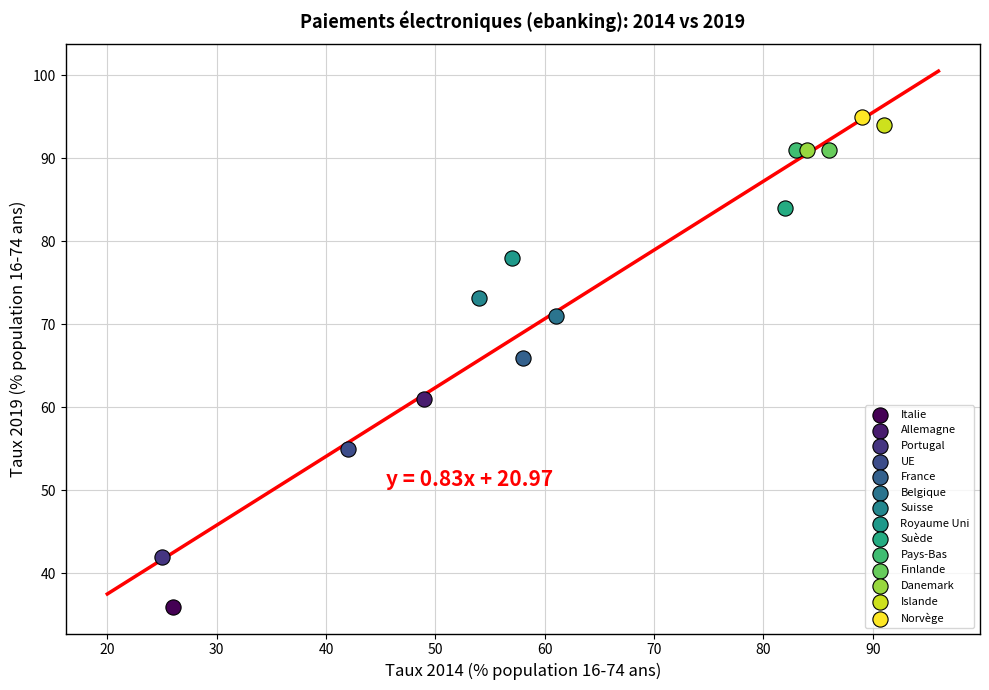

Which series contains the lowest Y value?

Italie